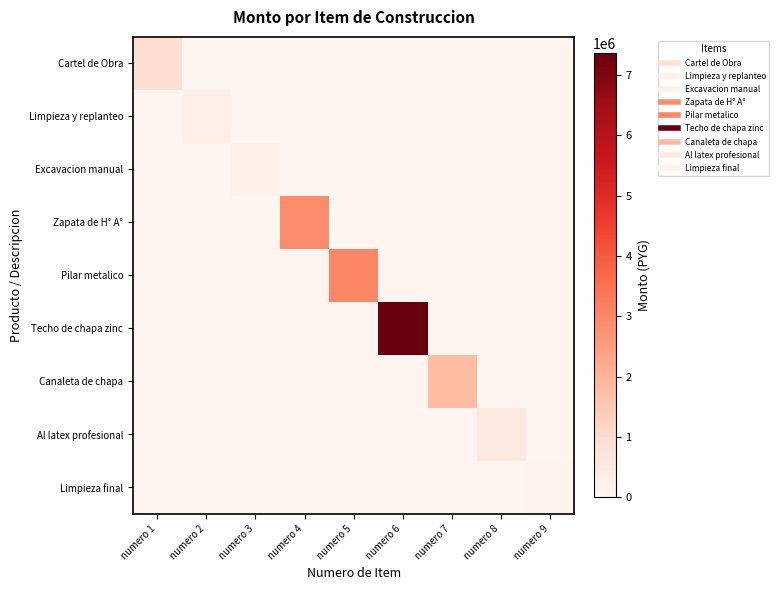

Reading left to right, transcribe all the data shown in this chart.

Cartel de Obra: numero 1=900000	numero 2=0	numero 3=0	numero 4=0	numero 5=0	numero 6=0	numero 7=0	numero 8=0	numero 9=0
Limpieza y replanteo: numero 1=0	numero 2=240000	numero 3=0	numero 4=0	numero 5=0	numero 6=0	numero 7=0	numero 8=0	numero 9=0
Excavacion manual: numero 1=0	numero 2=0	numero 3=177500	numero 4=0	numero 5=0	numero 6=0	numero 7=0	numero 8=0	numero 9=0
Zapata de H° A°: numero 1=0	numero 2=0	numero 3=0	numero 4=2860000	numero 5=0	numero 6=0	numero 7=0	numero 8=0	numero 9=0
Pilar metalico: numero 1=0	numero 2=0	numero 3=0	numero 4=0	numero 5=3000000	numero 6=0	numero 7=0	numero 8=0	numero 9=0
Techo de chapa zinc: numero 1=0	numero 2=0	numero 3=0	numero 4=0	numero 5=0	numero 6=7360000	numero 7=0	numero 8=0	numero 9=0
Canaleta de chapa: numero 1=0	numero 2=0	numero 3=0	numero 4=0	numero 5=0	numero 6=0	numero 7=1800000	numero 8=0	numero 9=0
Al latex profesional: numero 1=0	numero 2=0	numero 3=0	numero 4=0	numero 5=0	numero 6=0	numero 7=0	numero 8=500000	numero 9=0
Limpieza final: numero 1=0	numero 2=0	numero 3=0	numero 4=0	numero 5=0	numero 6=0	numero 7=0	numero 8=0	numero 9=100000